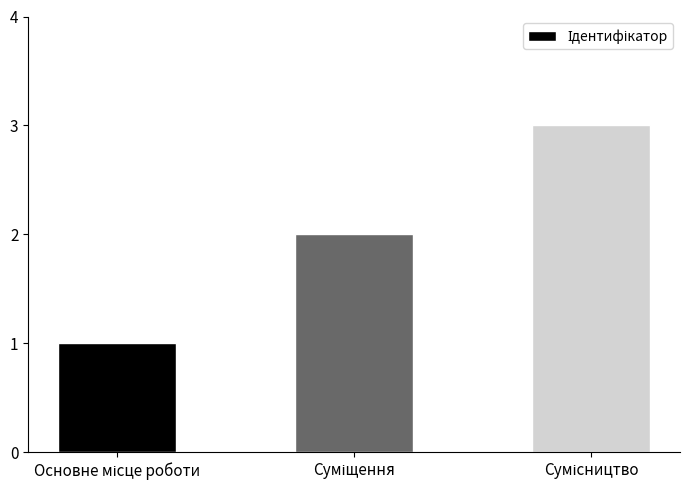

What is the sum of all values?

6